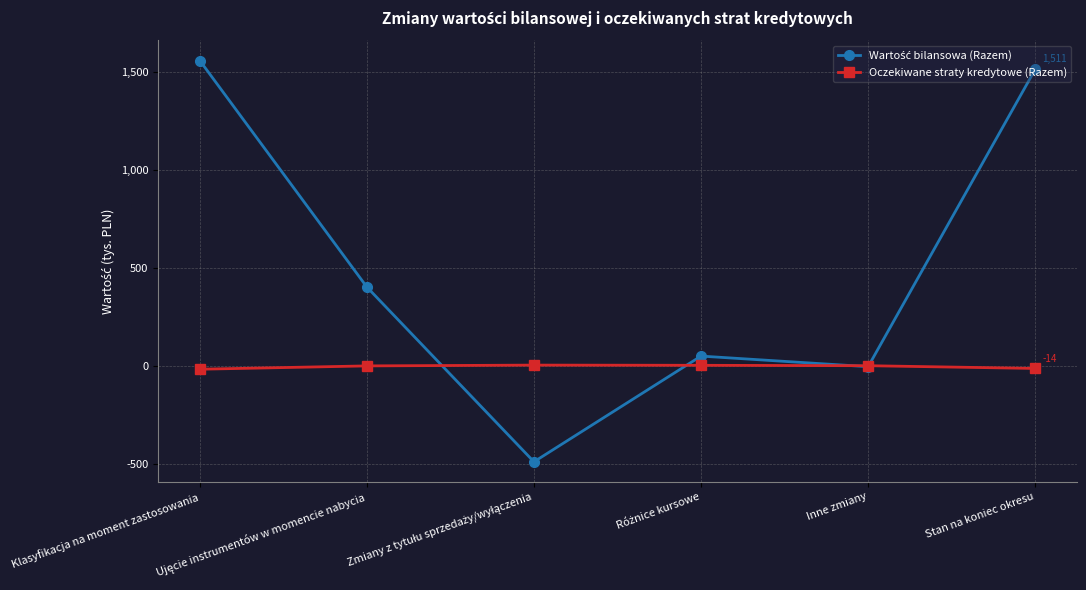

At how many categories does at least one series exceed 1478?

2